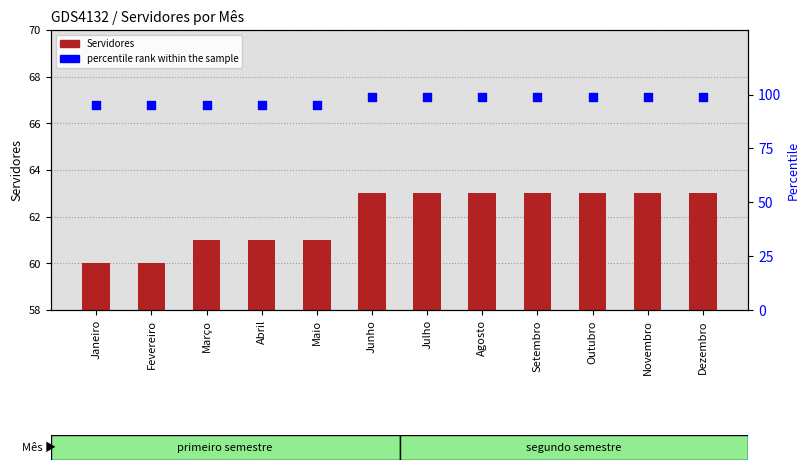

What are all the series names shown in the legend?

Servidores, percentile rank within the sample